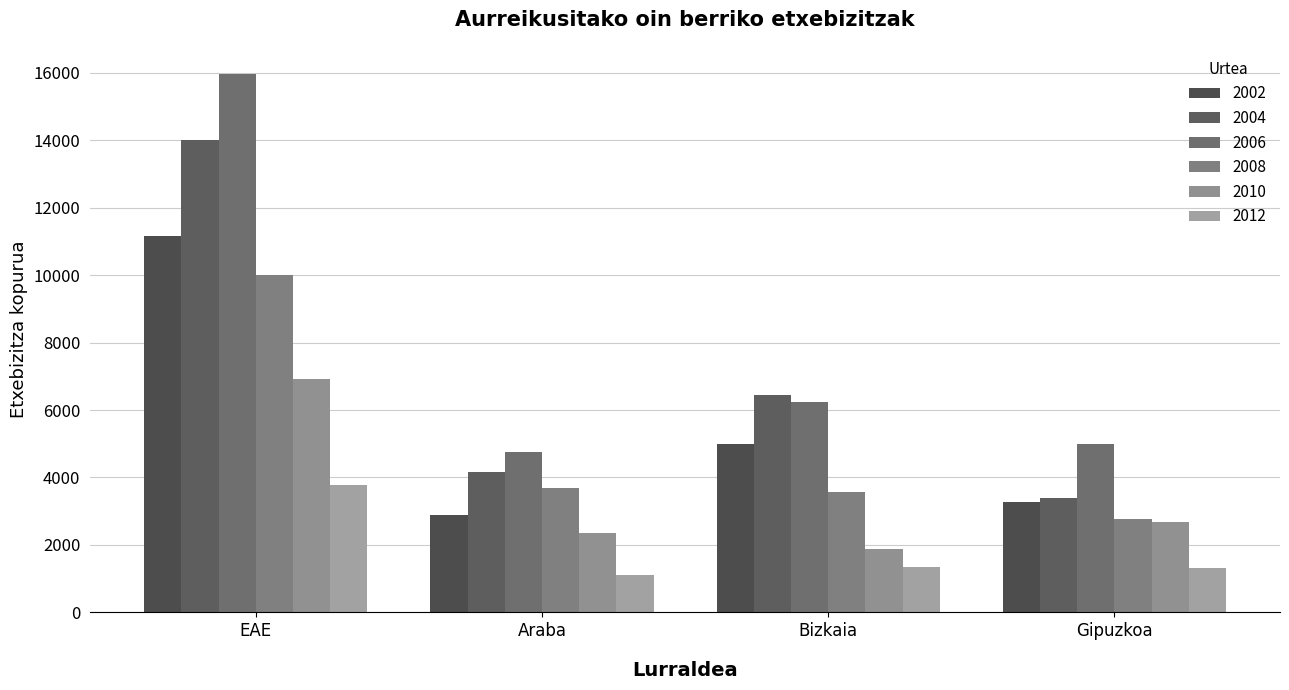

Which series has the widest spread of values?

2006